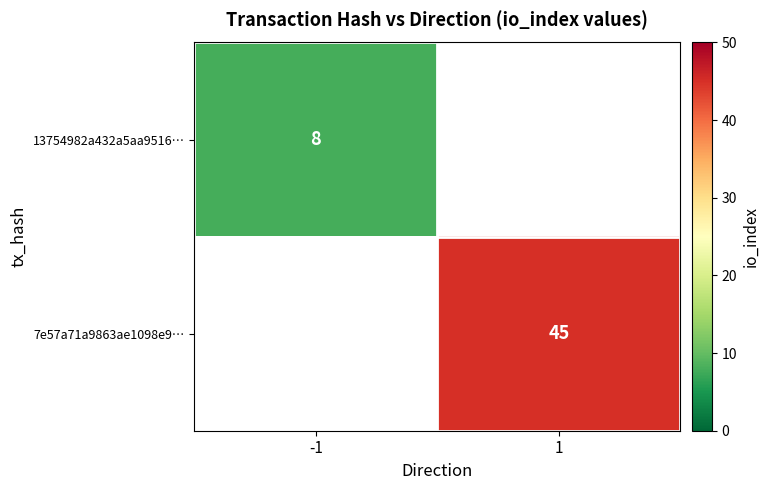

The 7e57a71a9863ae1098e9… series shows 45 at 1. True or false?

True